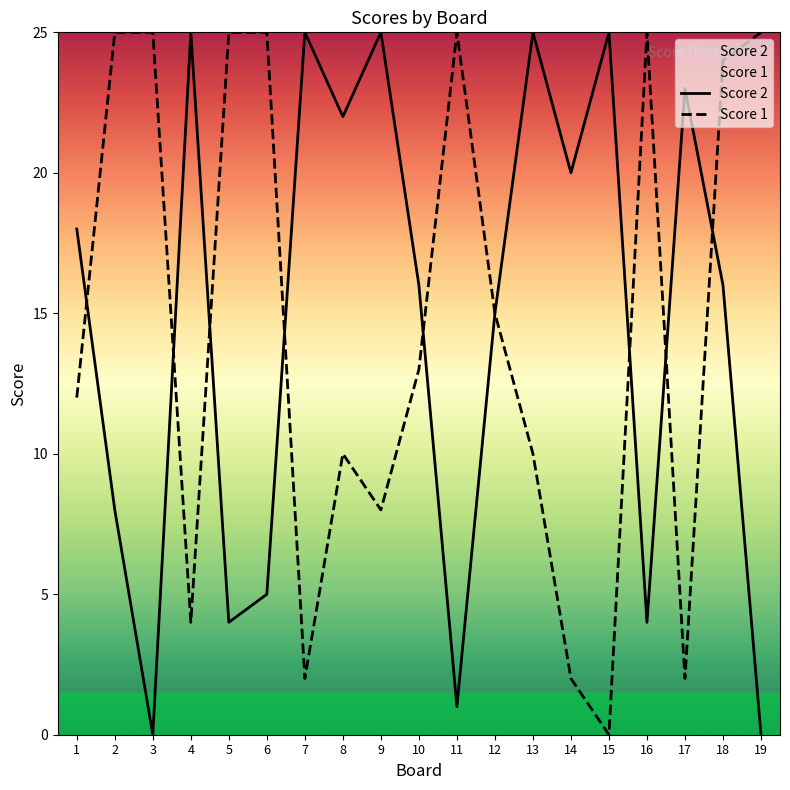

Which series has the largest total across all categories?

Score 2